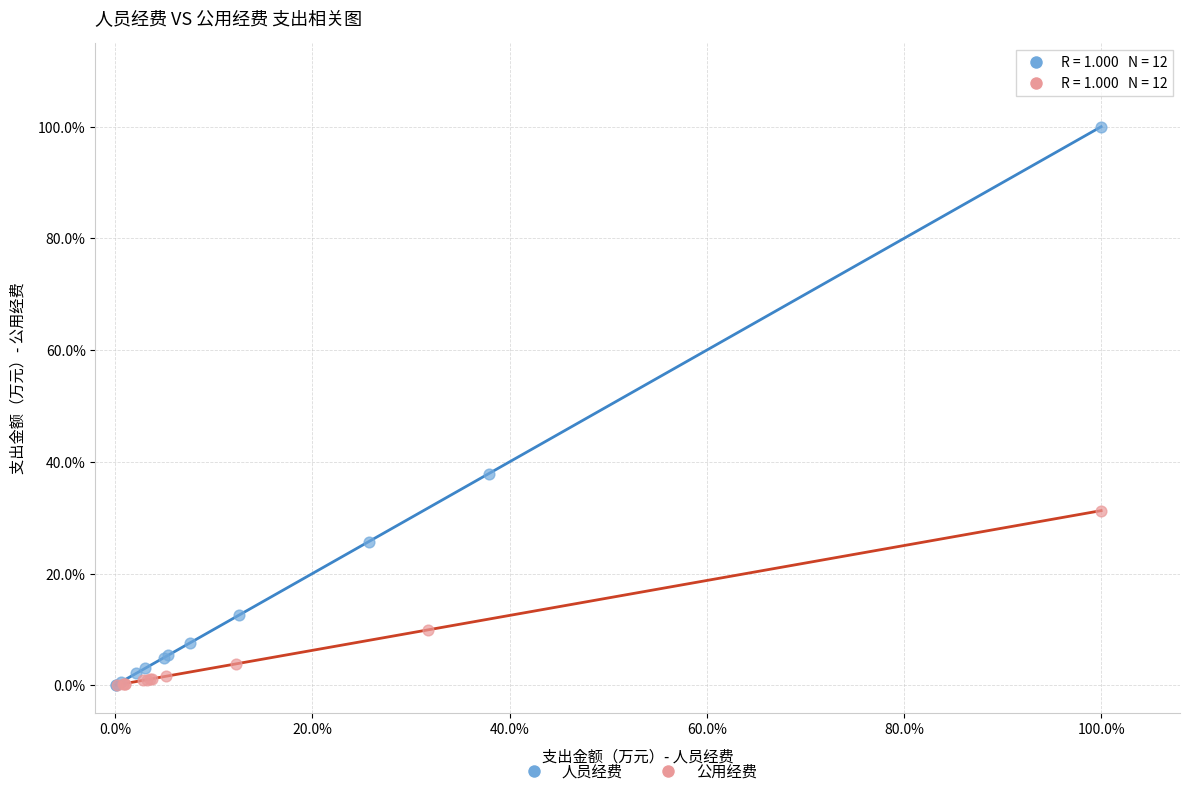

What are all the series names shown in the legend?

人员经费, 公用经费